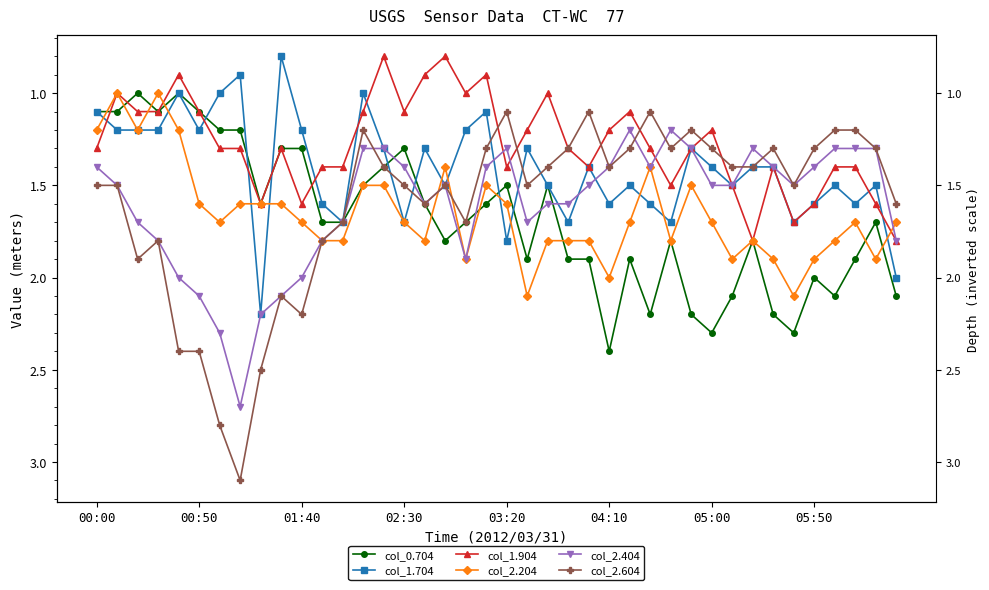

How many times do col_1.704 and col_2.204 cross each other?

11